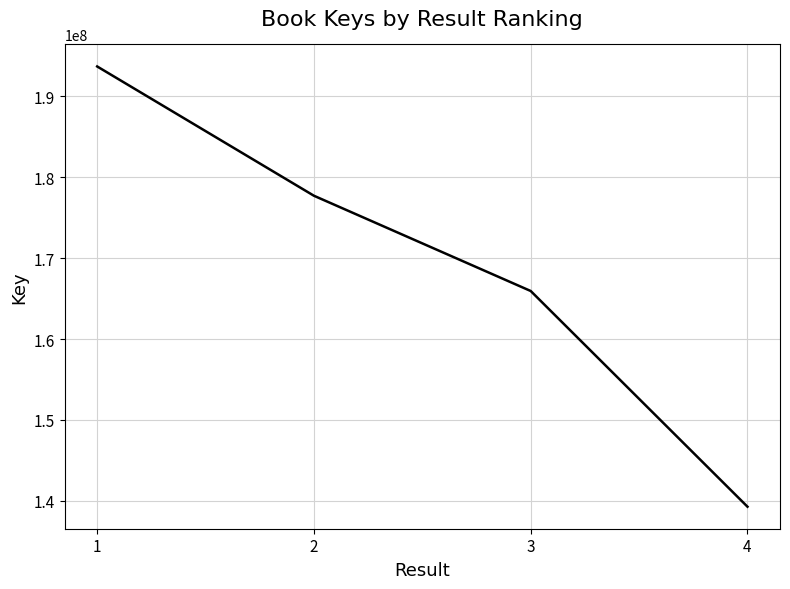

What is the difference between the values at 3 and 1?

27754741